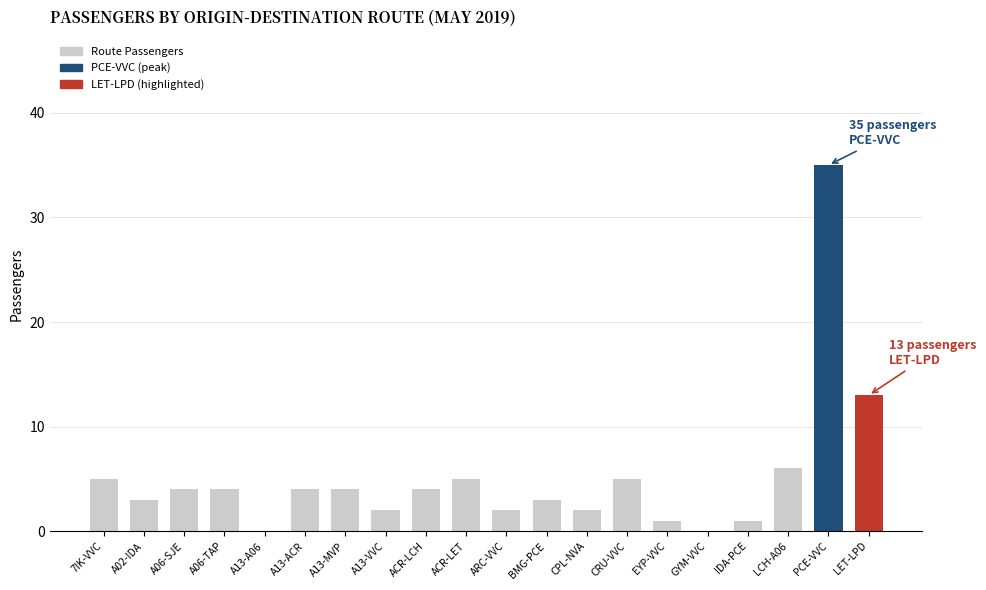

At which category does the chart reach its peak across all series?

PCE-VVC